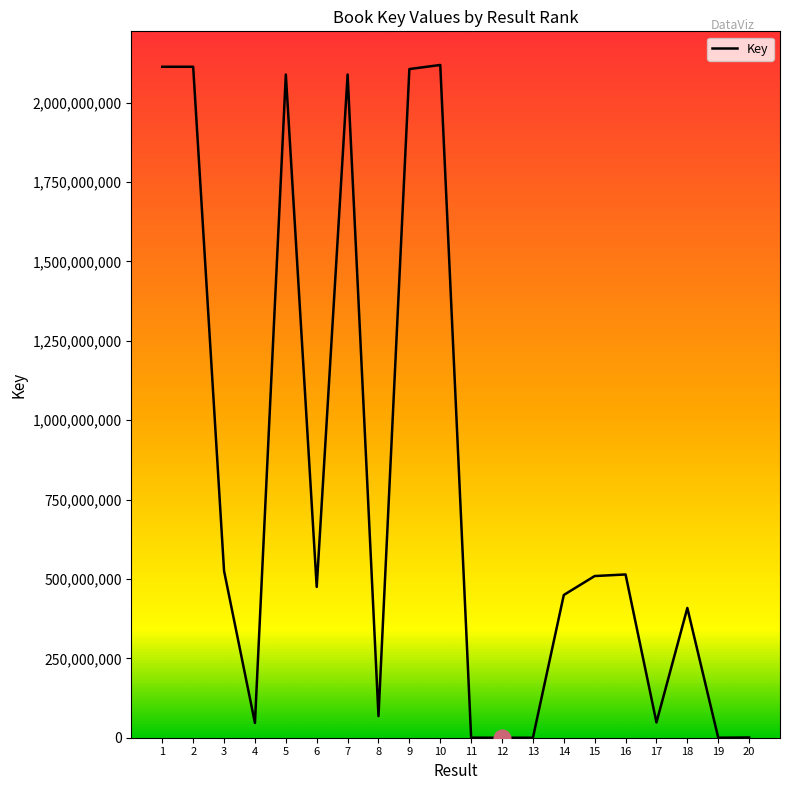

What is the difference between the second highest and minimum values?

2112968205